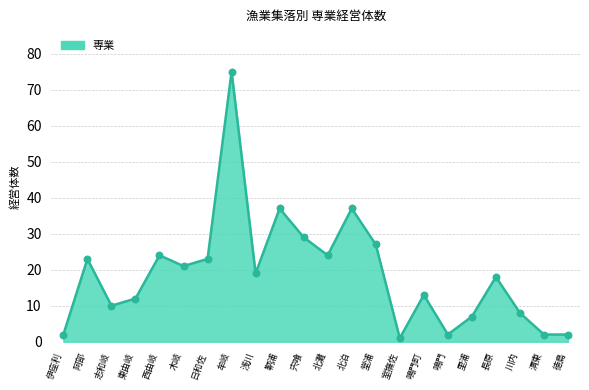

Which has a higher value, 伊座利 or 阿部?

阿部